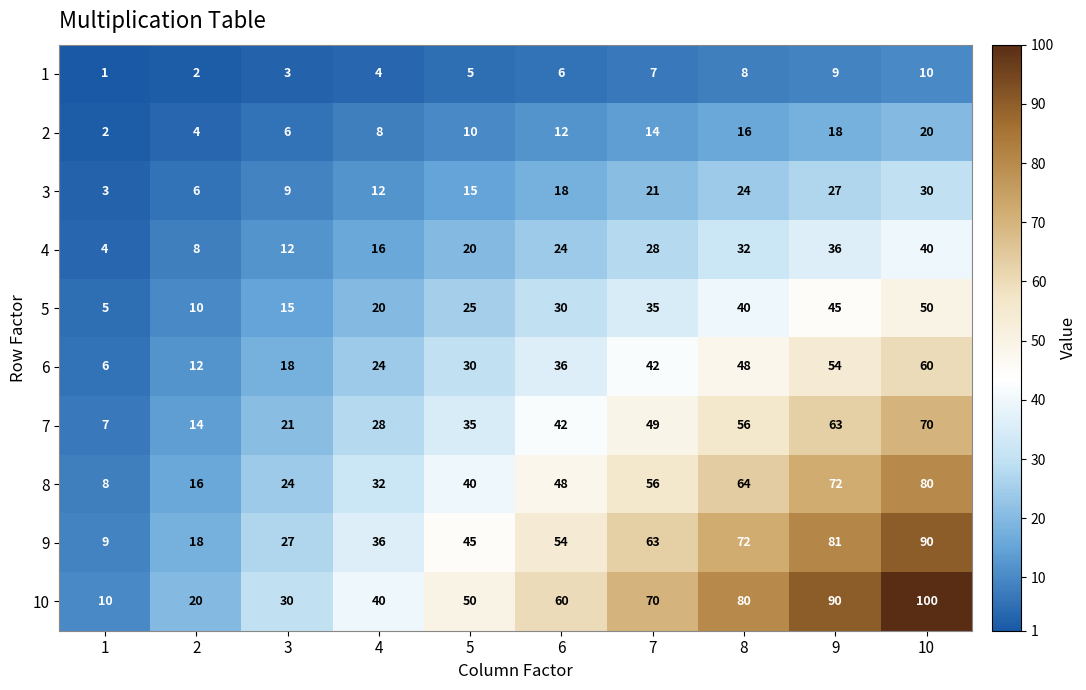

Count the 9 values in the range 27 to 72.

6